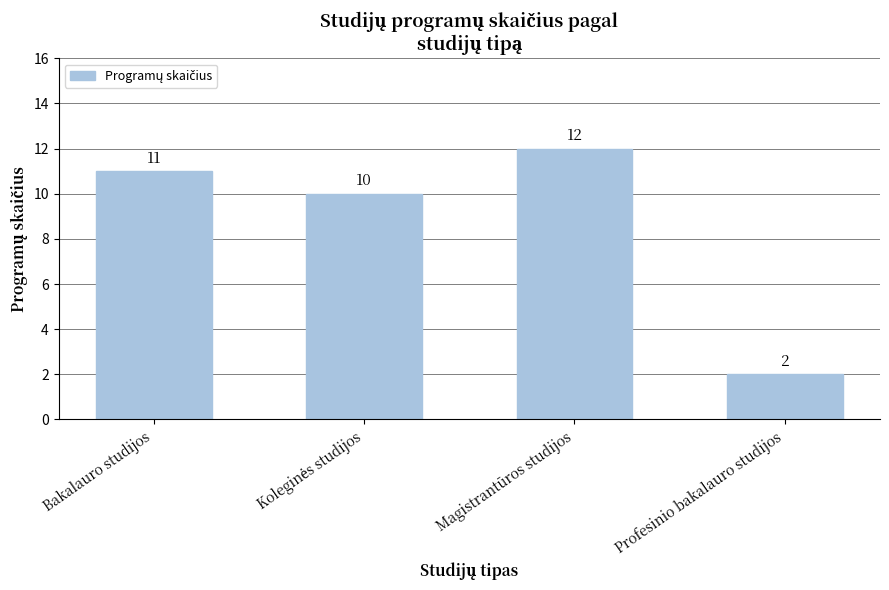

What is the sum of all values?

35